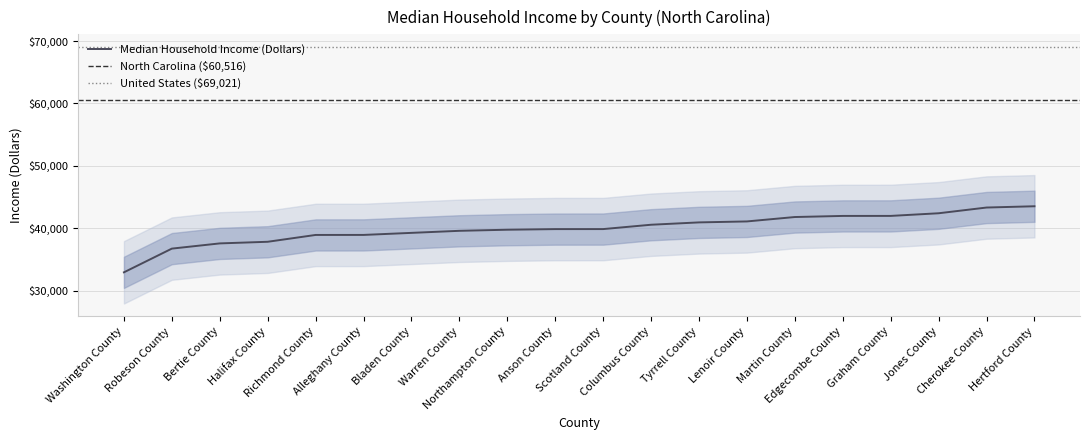

At which label is the value closest to 38230?

Halifax County